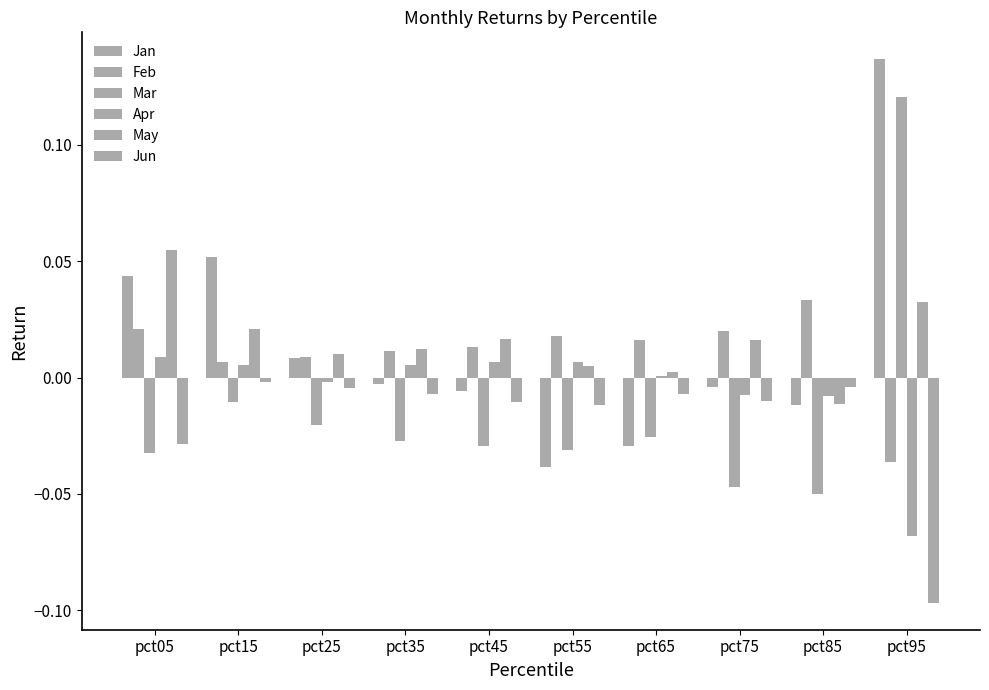

How many distinct data groups are displayed?

6